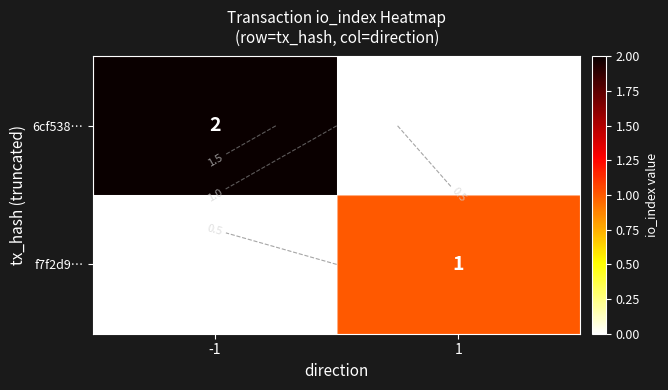

What is the maximum value shown in the chart?

2